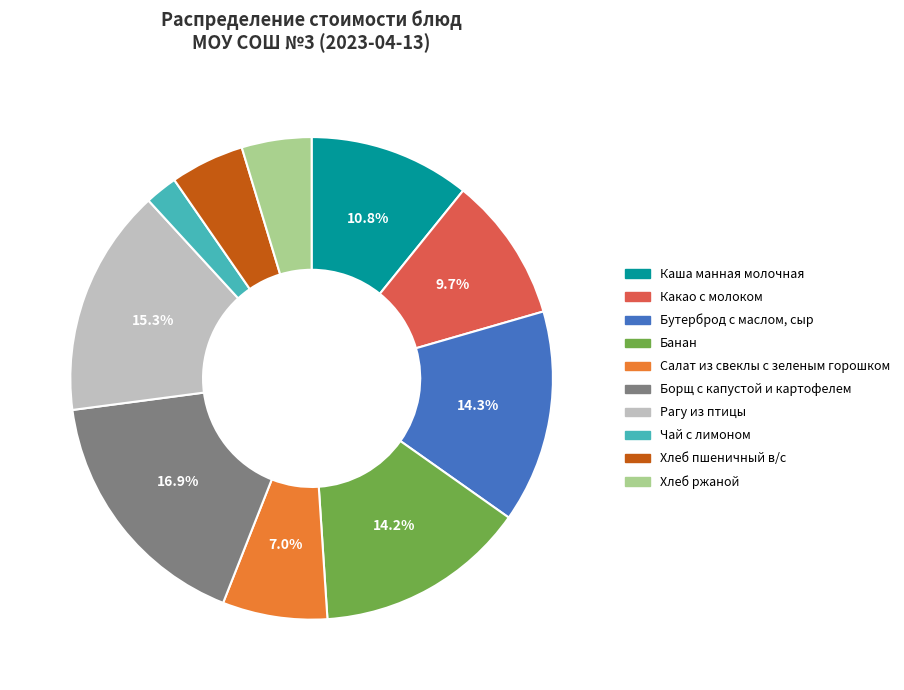

To the nearest percent, what is the difference between the largest and smallest slice percentages?

15%